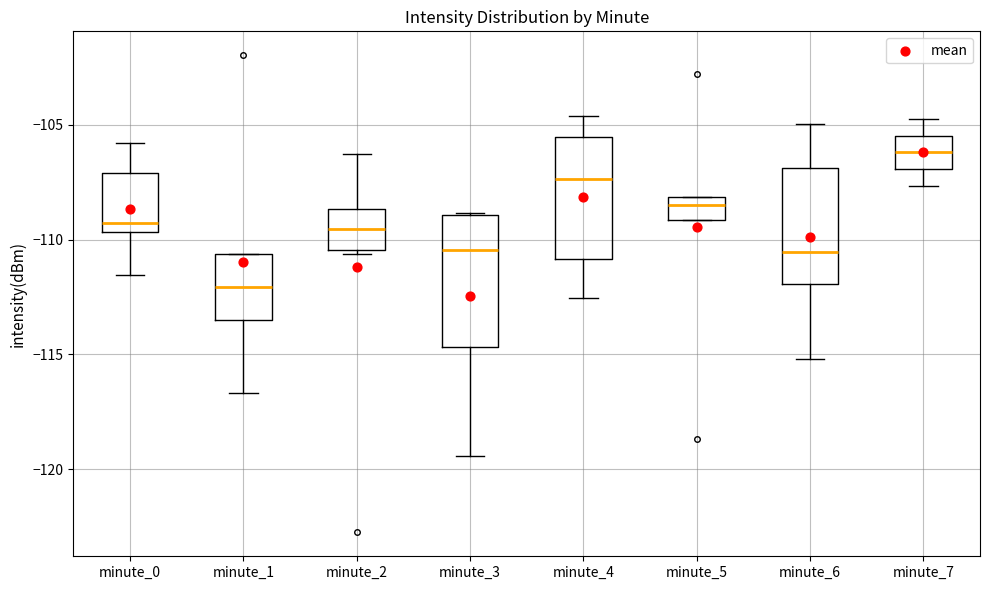

Where is the lower edge of the box for minute_1 on the y-axis? The values are not printed on the chart, so give them approximately, as read against the axis.

-113.5